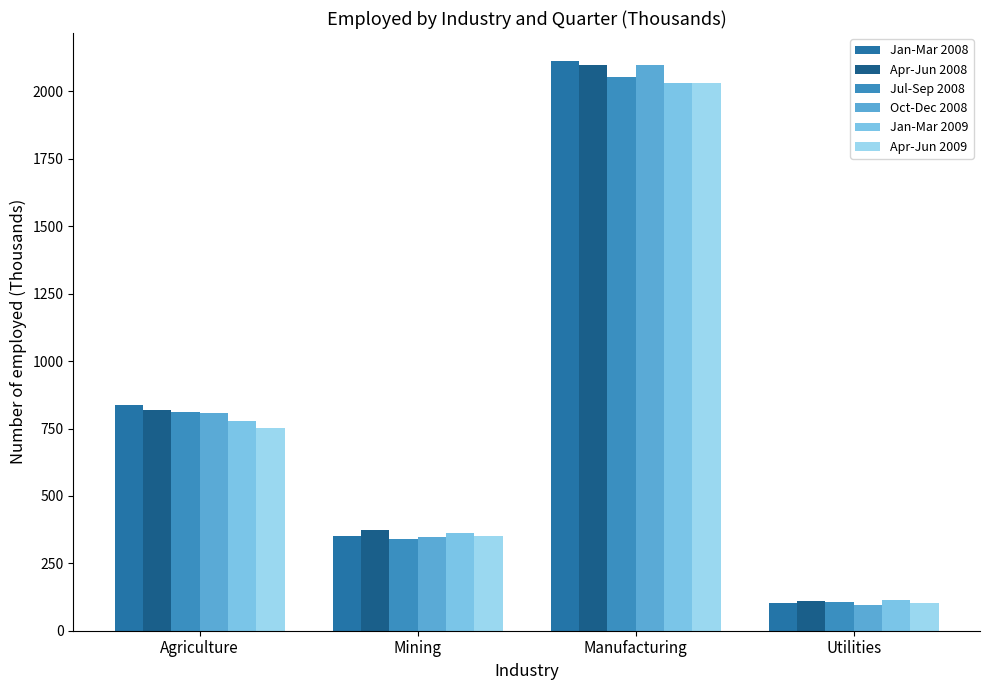

True or false: Jul-Sep 2008 has a value of 107.5 at Utilities.

True